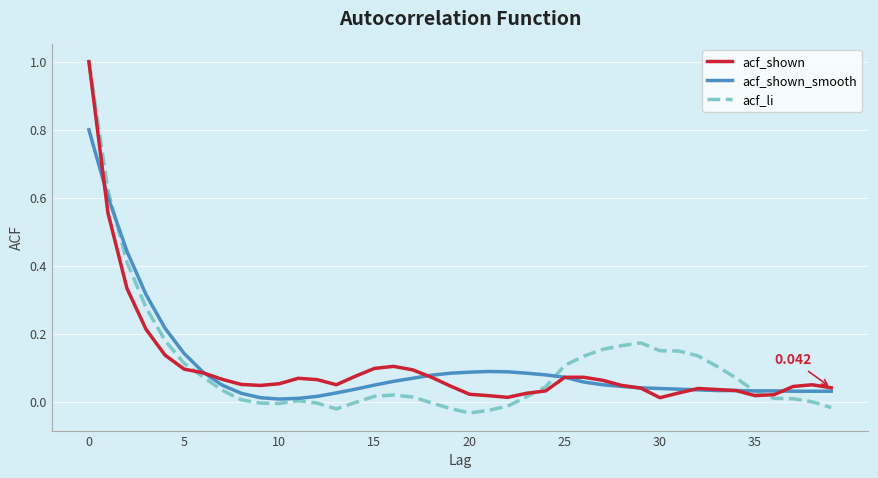

How many lines are shown in the chart?

3